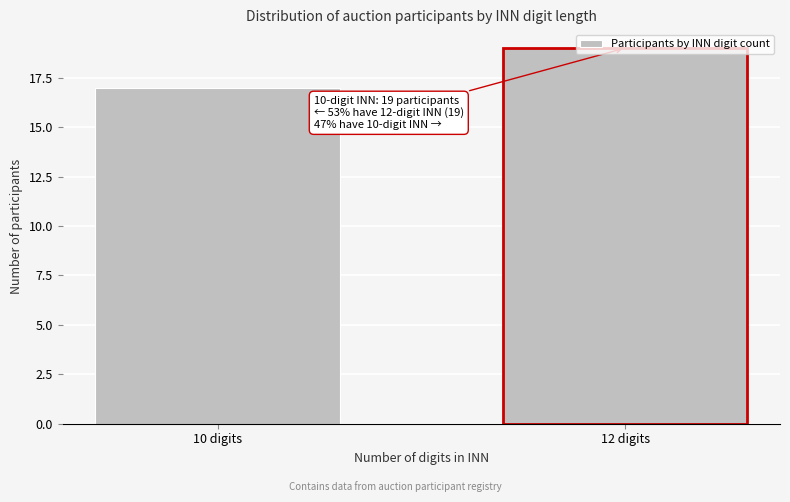

What is the approximate value at 12 digits?

19